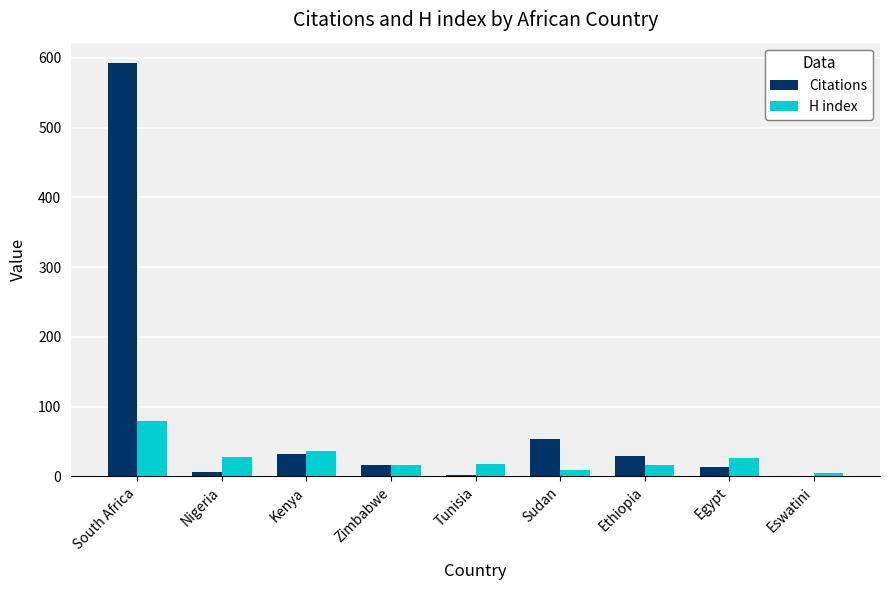

Are the bars grouped side by side (vs. stacked)?

Yes